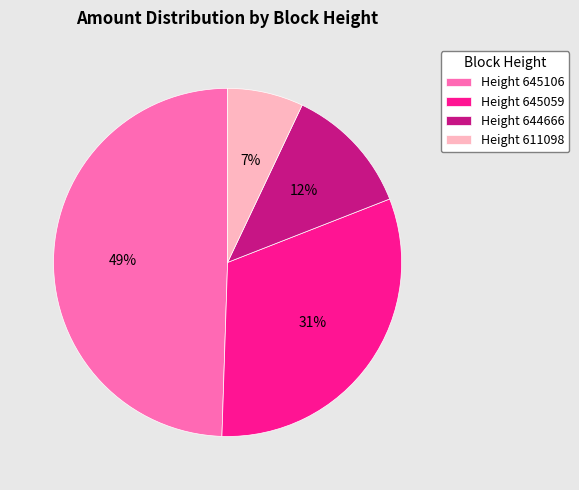

Which slice is the smallest?

Height 611098